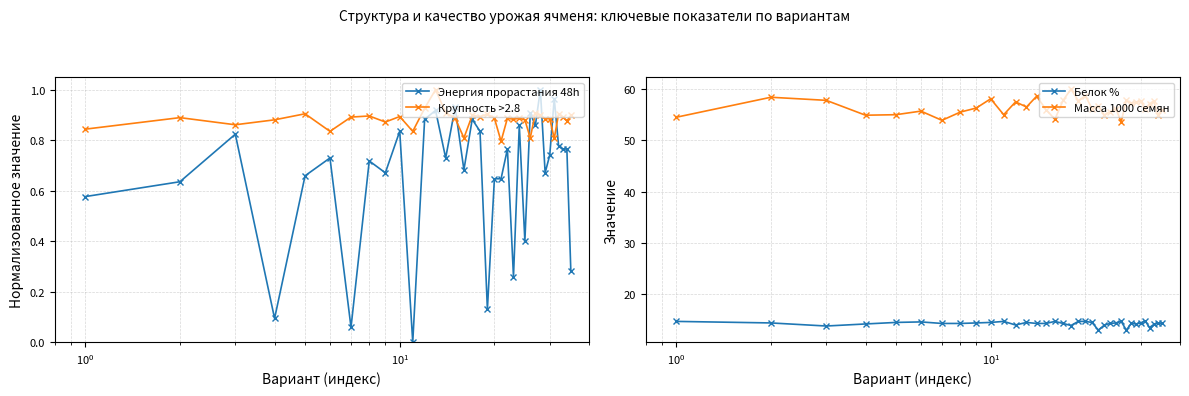

What is the minimum value for Белок %?

13.0